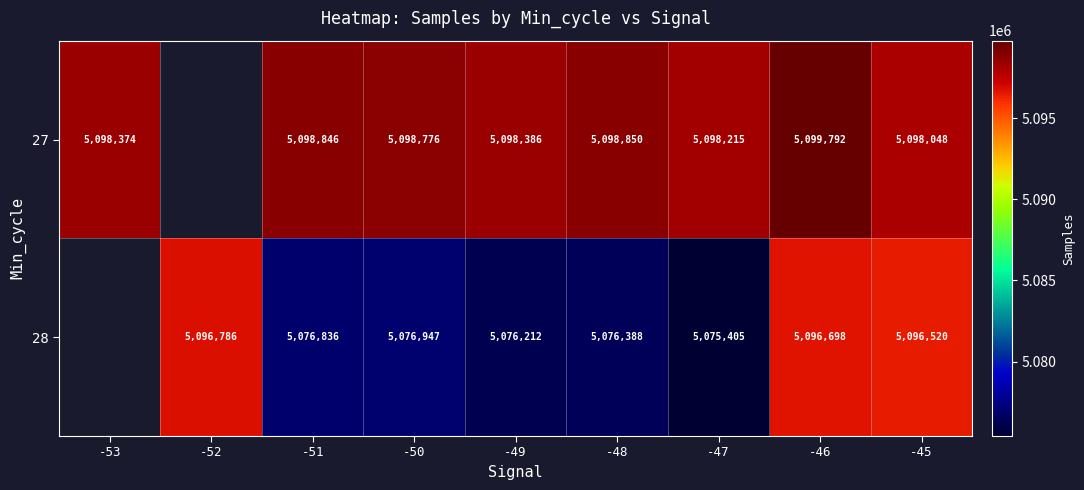

At -49, list the series in order from largest to smallest.

27, 28